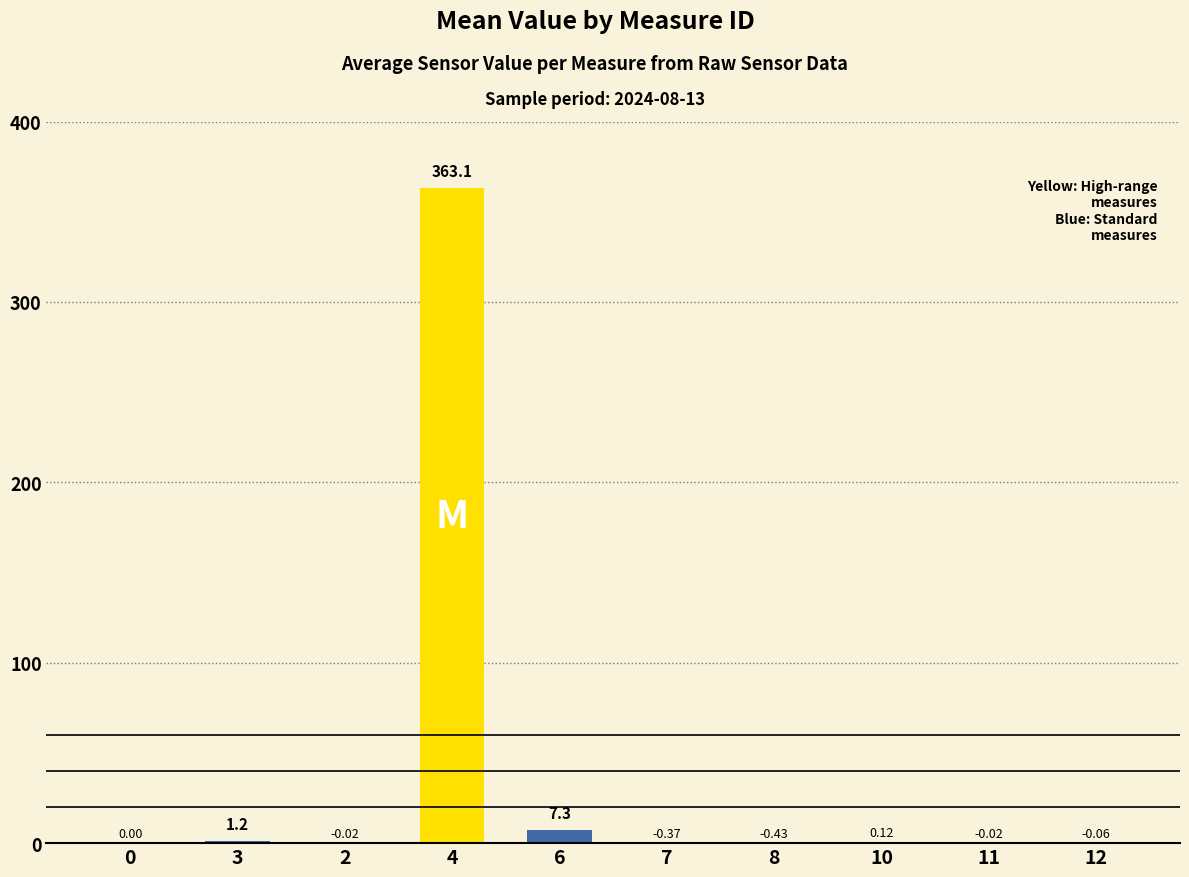

Which has a higher value, 3 or 4?

4